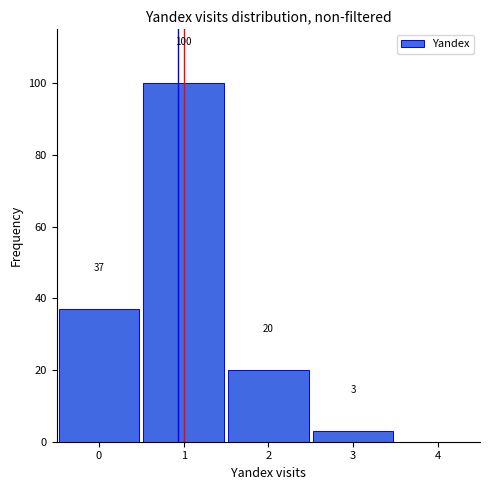

Reading left to right, transcribe this chart: for each bar, give the range it covers on the x-axis and its height.

-0.5 to 0.5: 37
0.5 to 1.5: 100
1.5 to 2.5: 20
2.5 to 3.5: 3